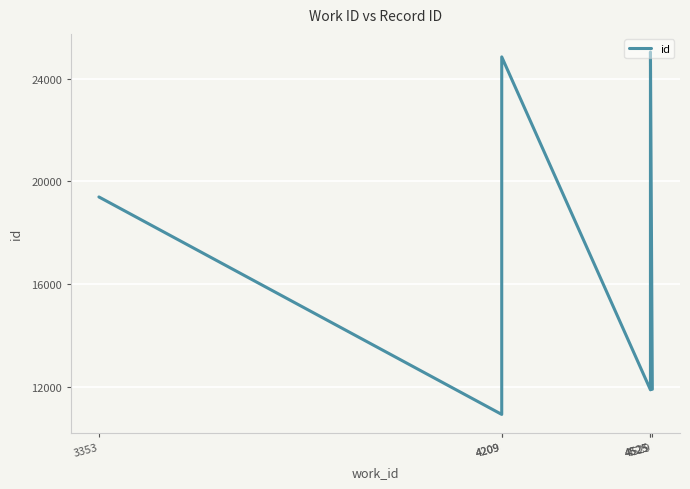

List the labels in order of value, smallest first.

4209, 4525, 4529, 3353, 4209, 4525